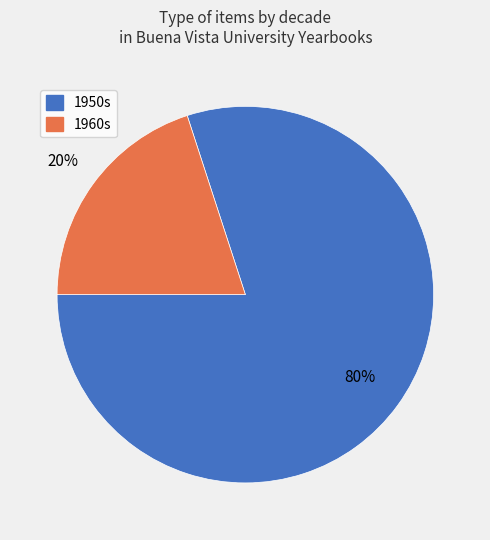

Does any single category account for the majority?

Yes